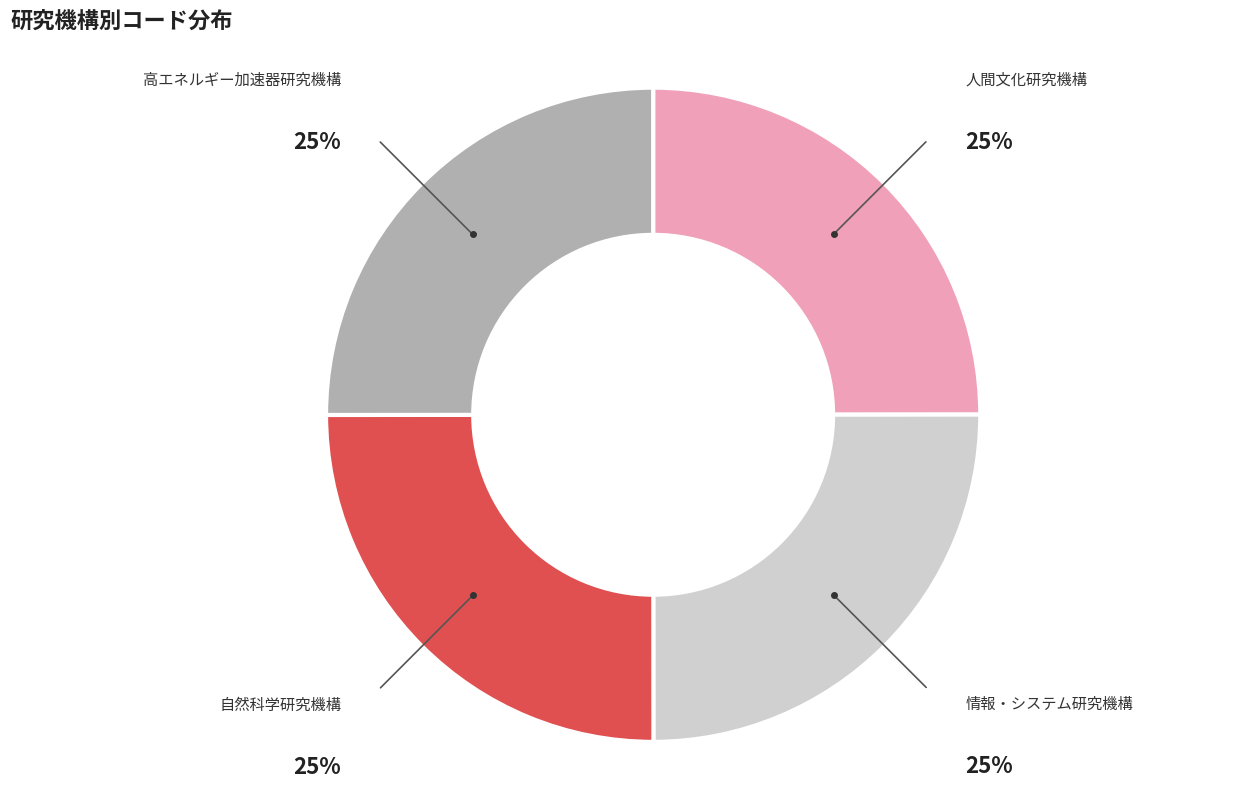

What is the ratio of the value at 人間文化研究機構 to the value at 高エネルギー加速器研究機構?

1.0